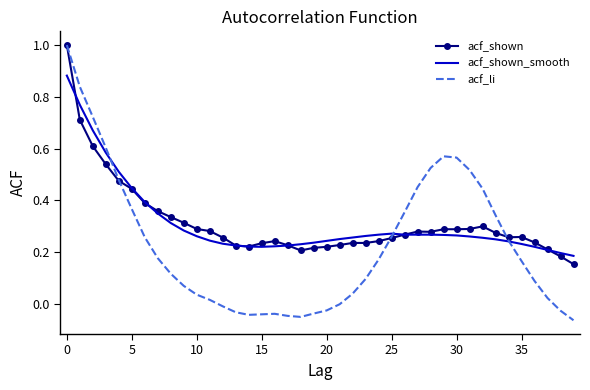

What is the highest value of the acf_shown series?

1.0